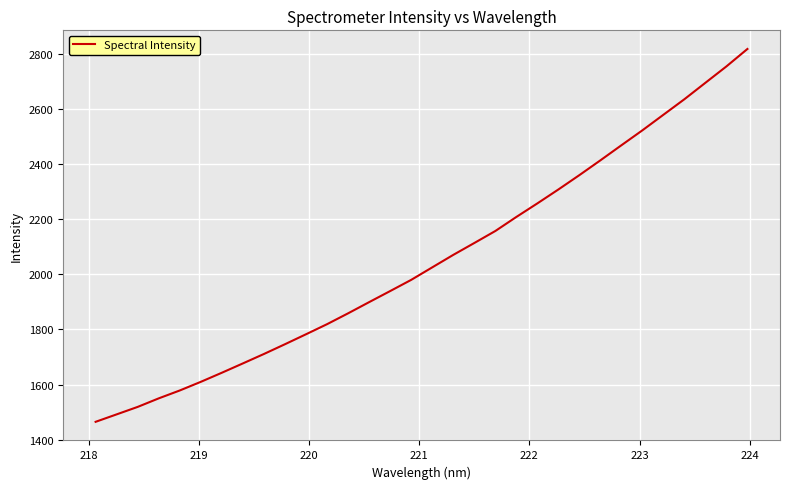

Reading right to left, list all the values displayed in this chart.

2818.4	2755.1	2695.7	2636.0	2579.6	2523.1	2468.8	2414.0	2360.3	2308.2	2257.7	2208.5	2157.4	2113.9	2070.8	2025.5	1980.1	1939.4	1899.3	1858.6	1819.2	1782.6	1746.5	1711.0	1676.8	1642.9	1609.9	1578.5	1549.8	1518.8	1491.7	1464.6